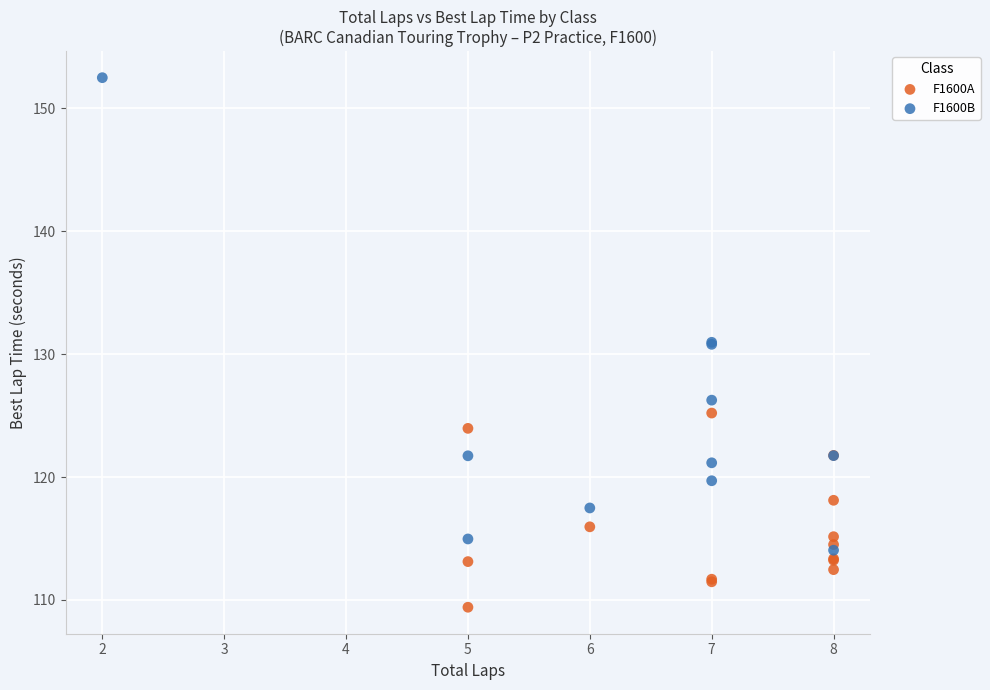

Which series has the largest Y range (max minus min)?

F1600B